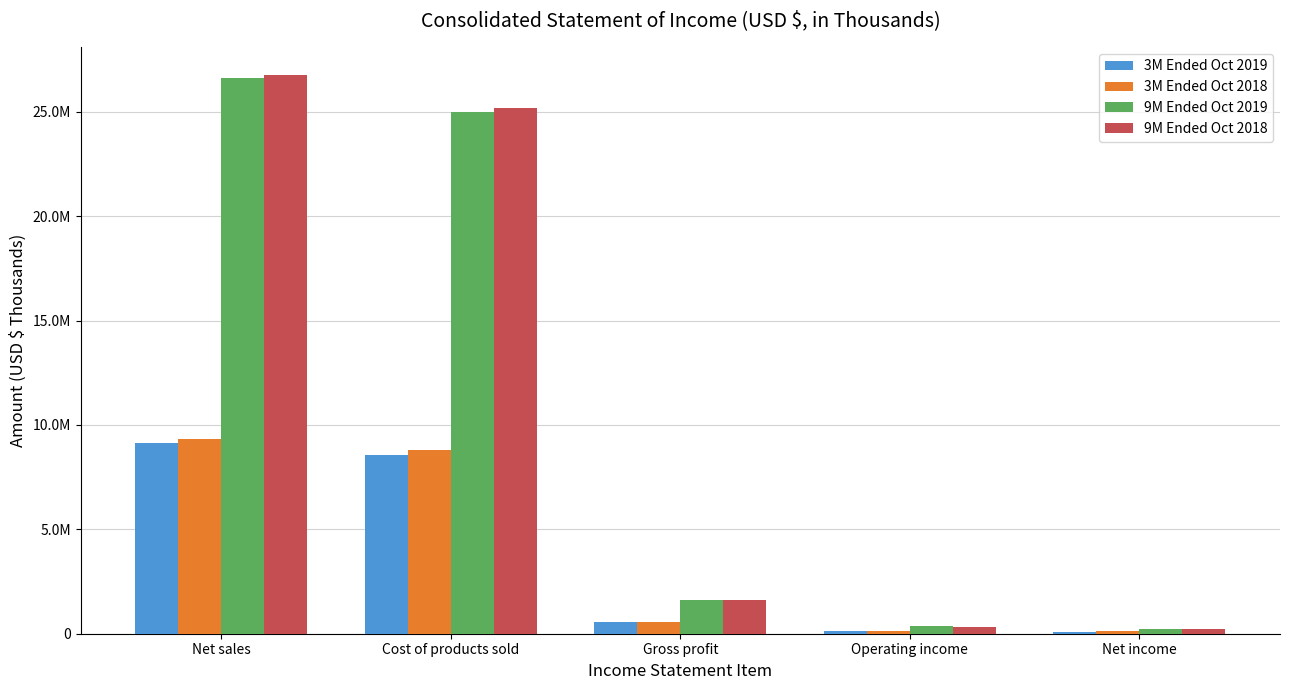

Which series has the widest spread of values?

9M Ended Oct 2018